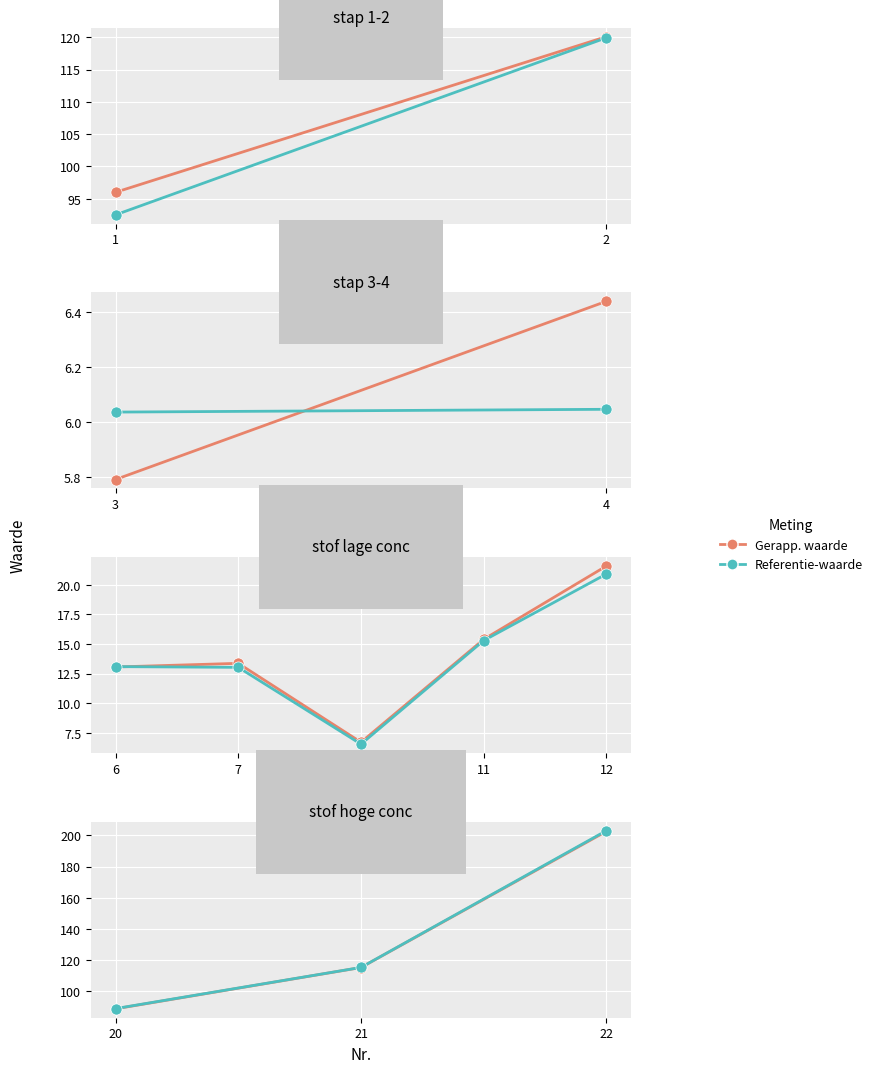

How many categories are shown in the chart?

3